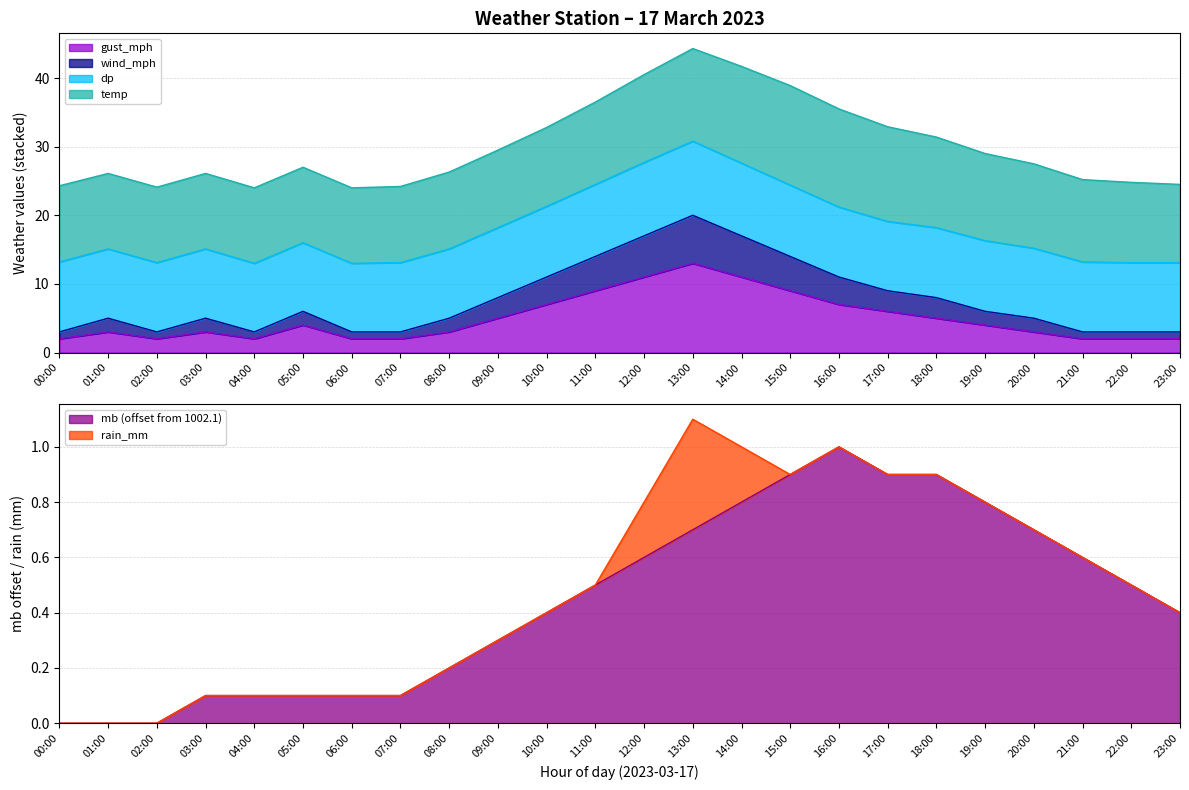

Which has a higher value, 05:00 or 12:00?

12:00